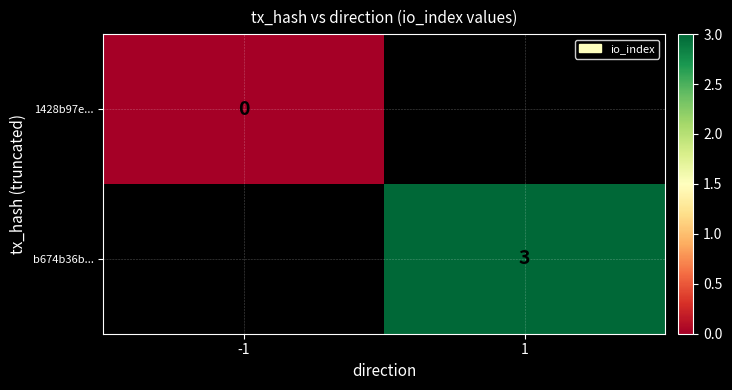

The value of b674b36b... at 1 is 1. True or false?

False